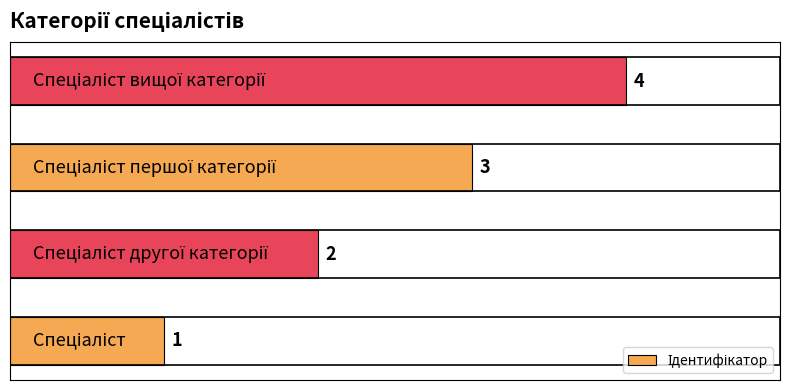

What is the maximum value shown in the chart?

4